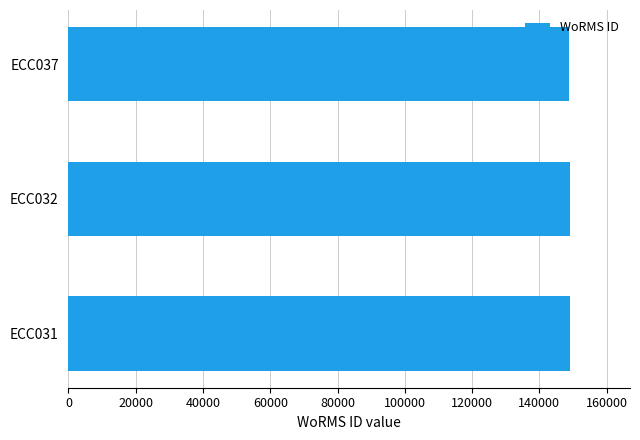

What is the greatest value displayed?

149074